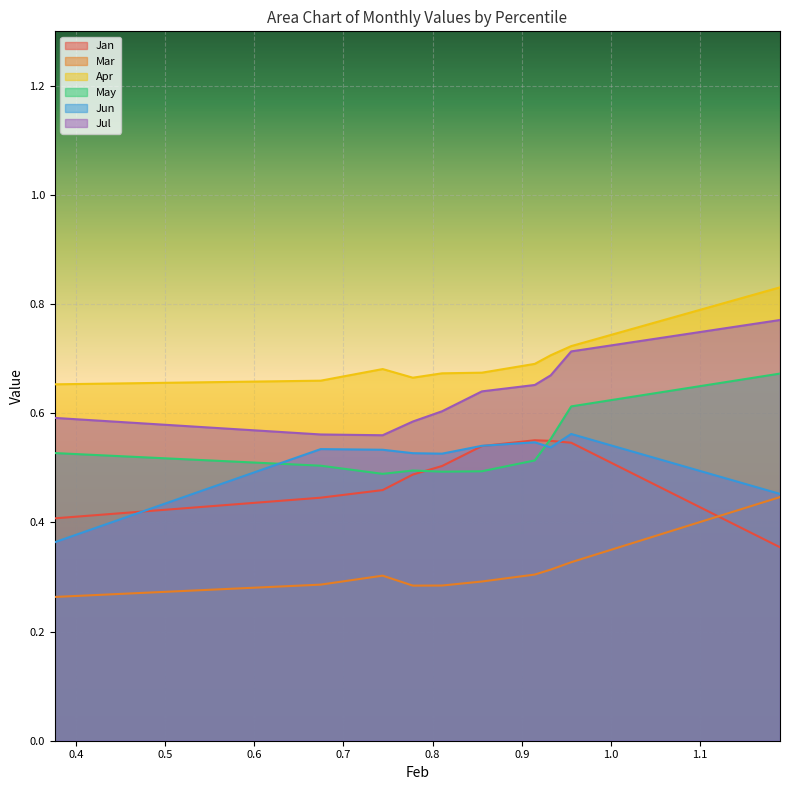

What is the label of the 3rd point from the right?

0.9324186859880904